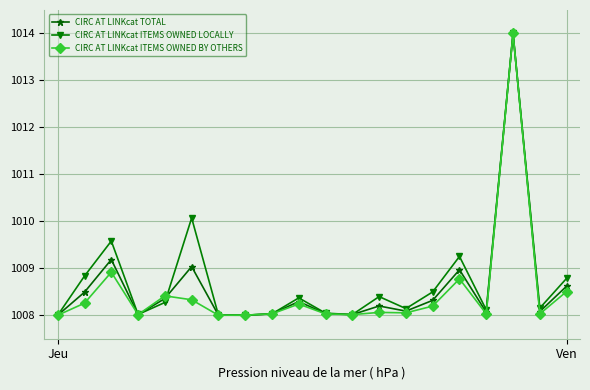

What is the minimum value shown in the chart?

1008.0